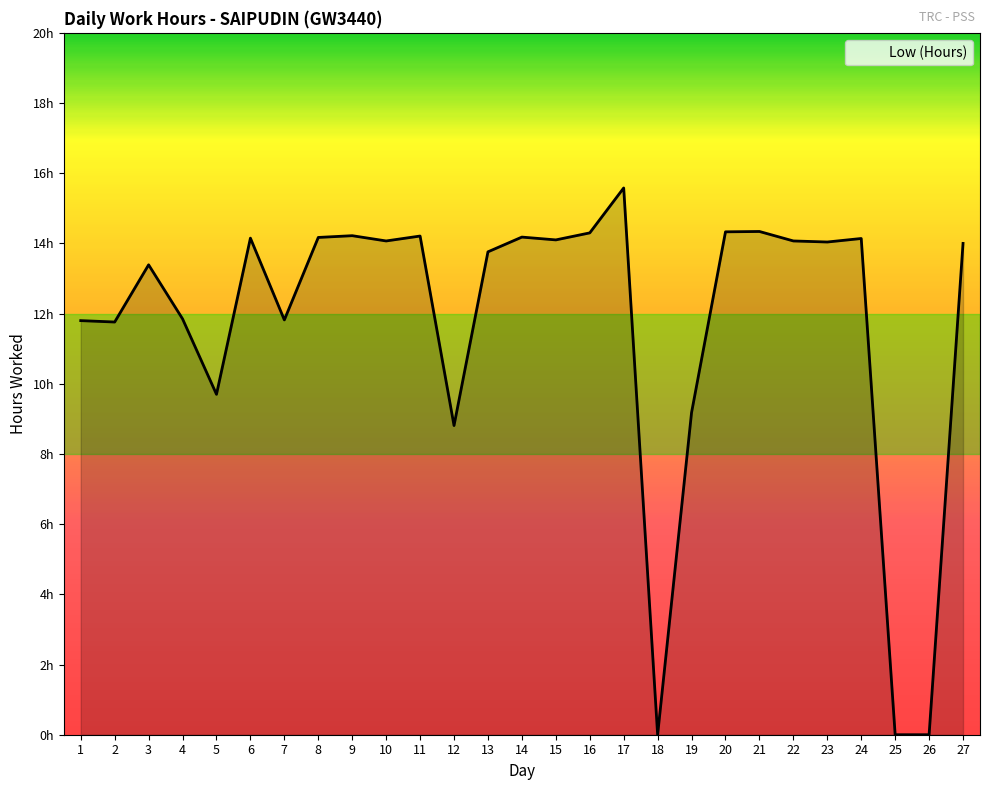

Which label corresponds to the largest value in the chart?

17